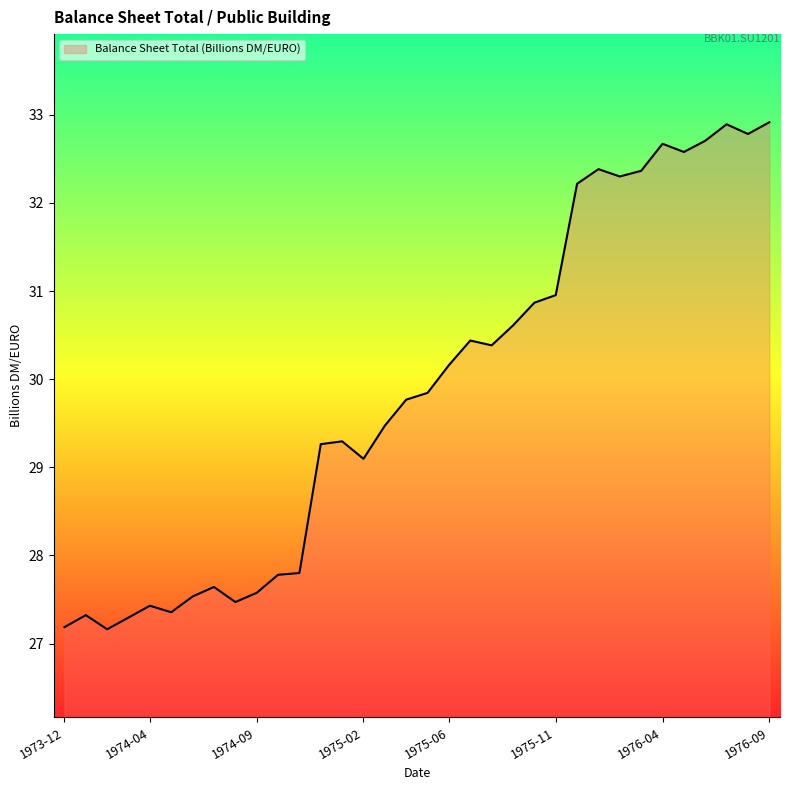

True or false: there are more than 0 points higher than both neighbors.

True